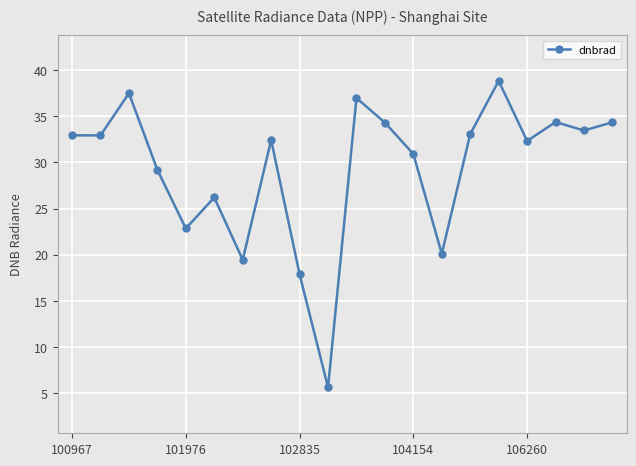

How many points are higher than both their immediate neighbors (excluding endpoints)?

6